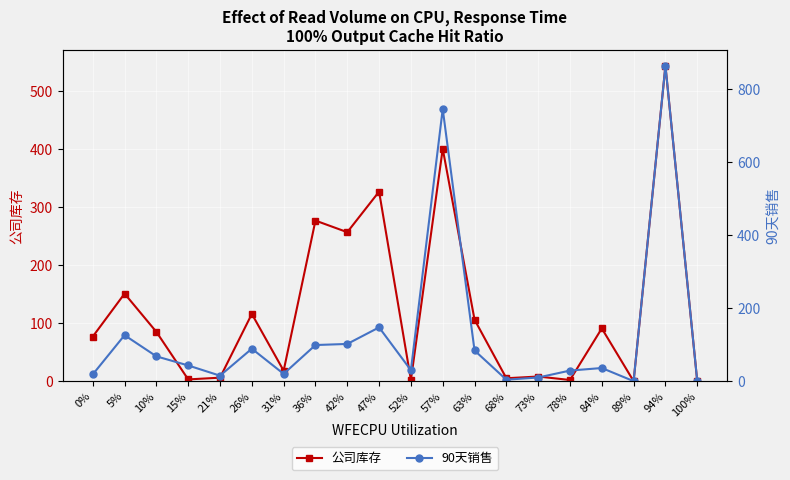

What is the difference between the second highest and second lowest values in the 公司库存 series?

401.0